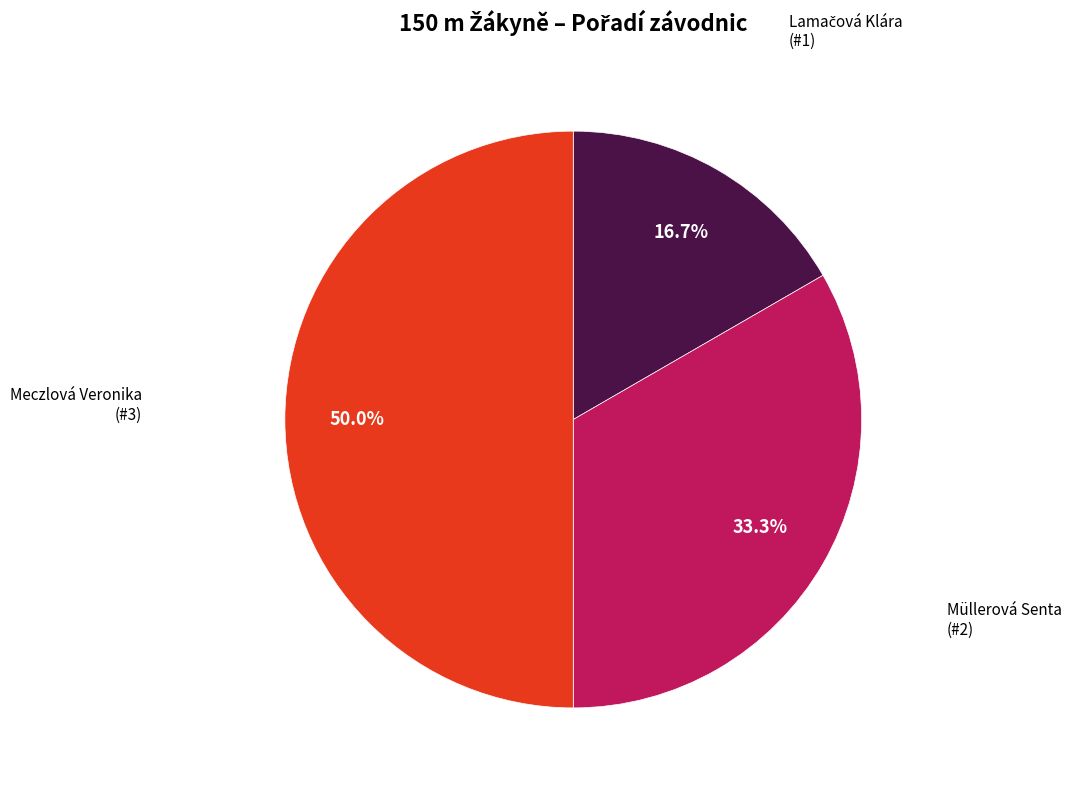

How many segments does this pie chart have?

3